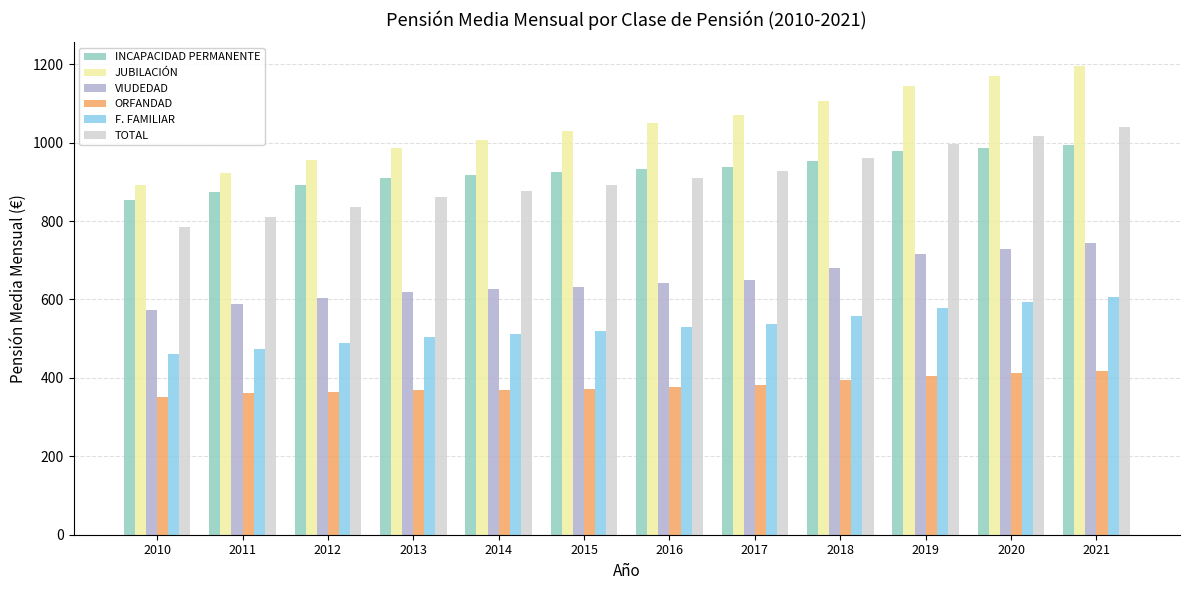

At which category is the sum across all series the highest?

2021